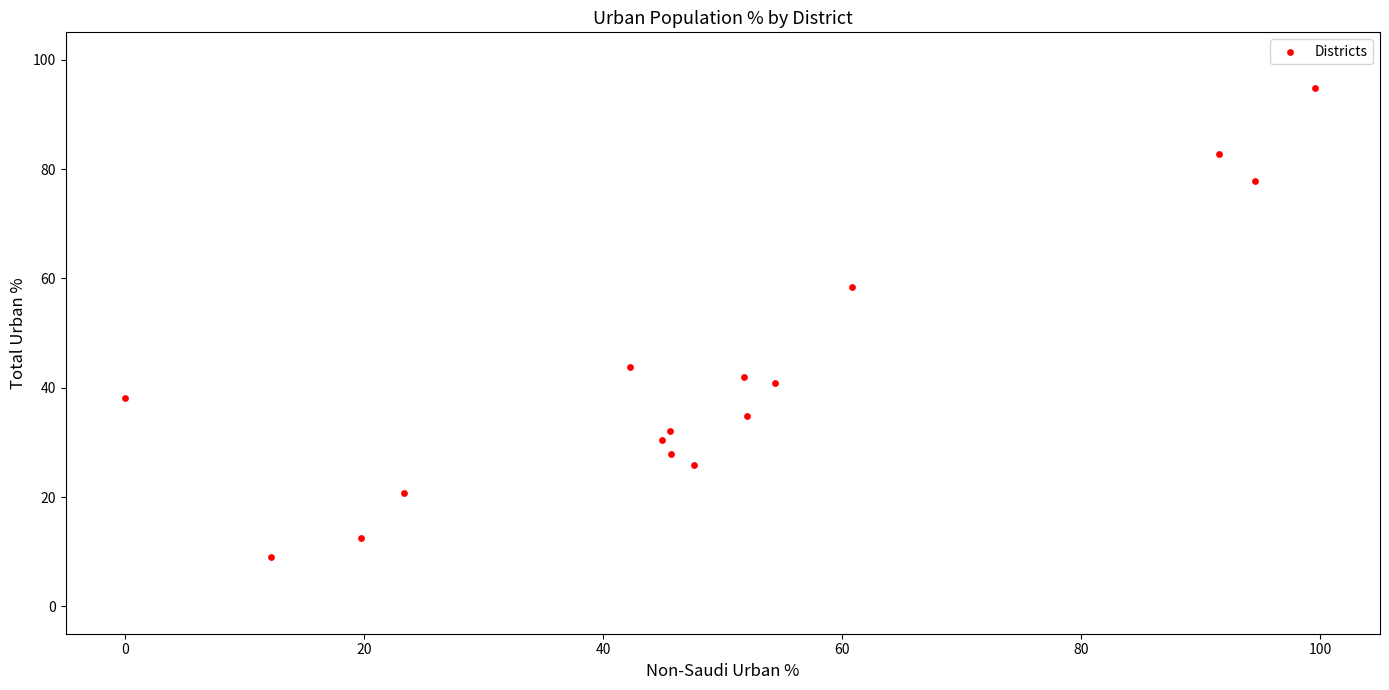

What is the range of Y values (max minus min)?

85.7